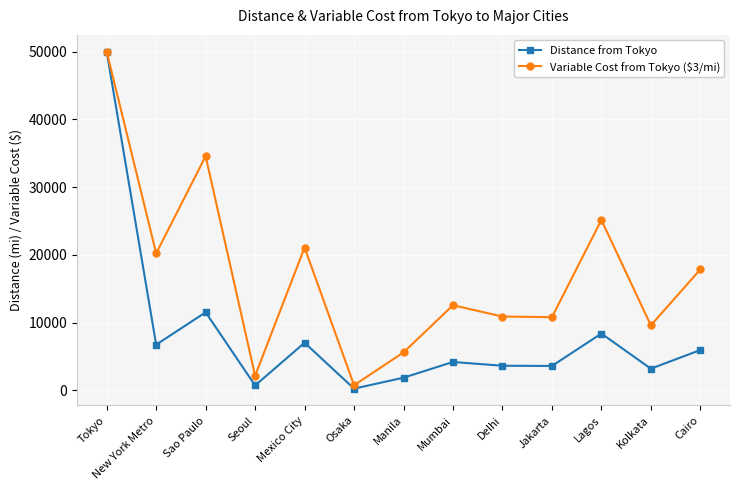

The Distance from Tokyo series shows 719 at Seoul. True or false?

True